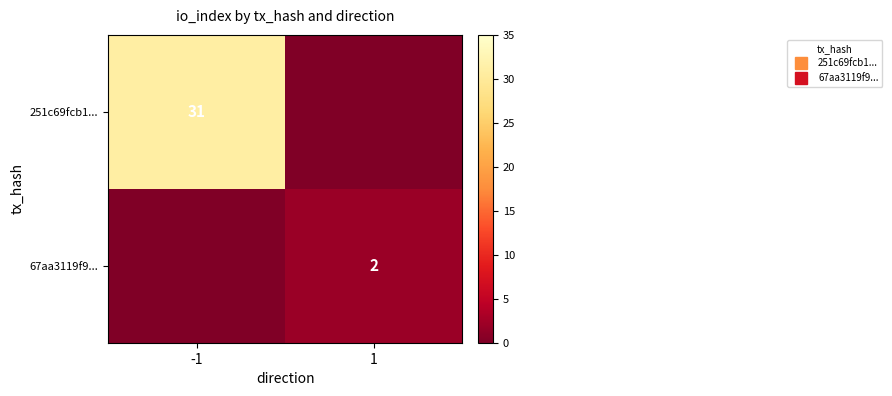

What is the total value across all series at 1?

2